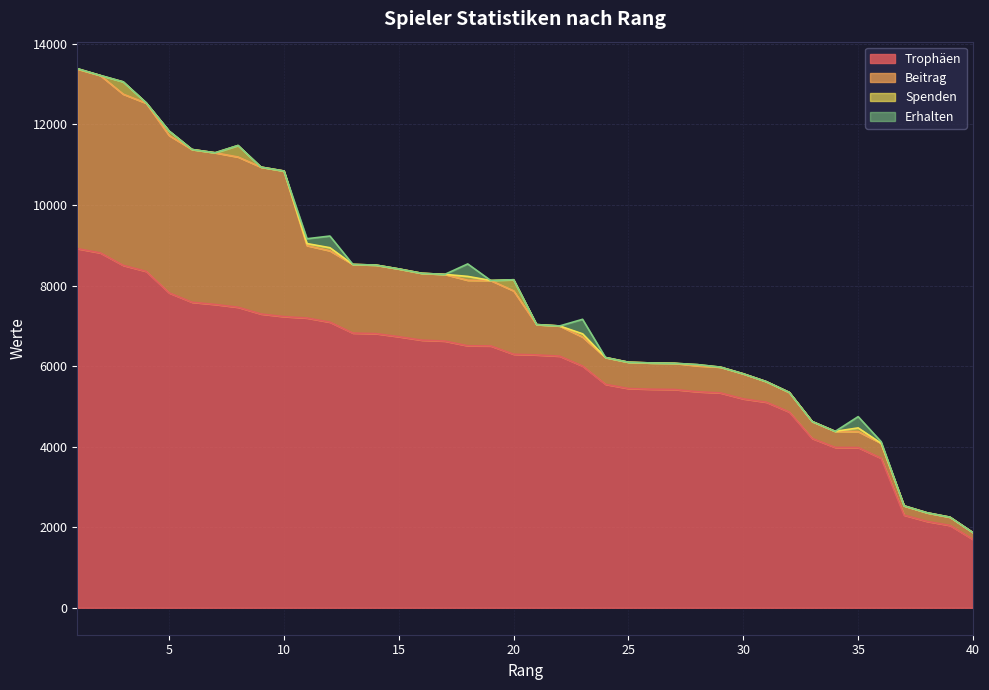

Between 16 and 35, which series saw the biggest shift?

Trophäen